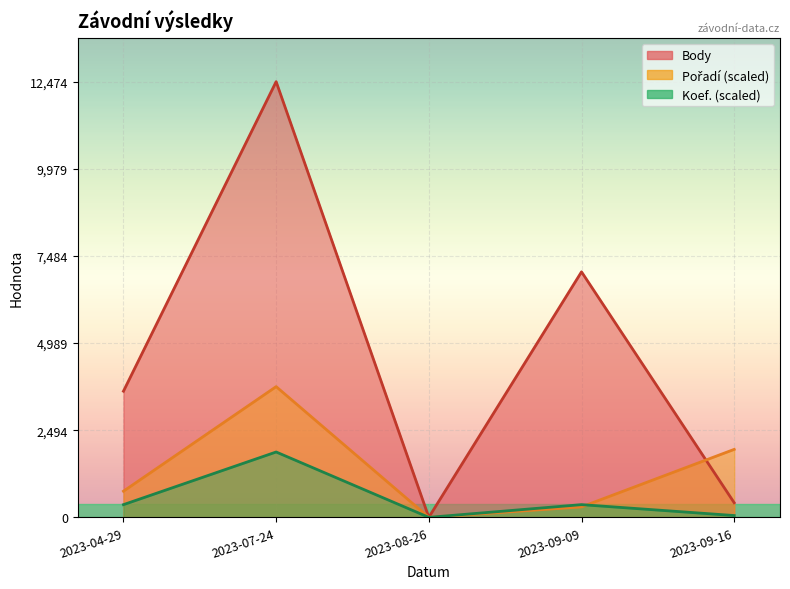

True or false: Koef. and Body intersect in this chart.

False